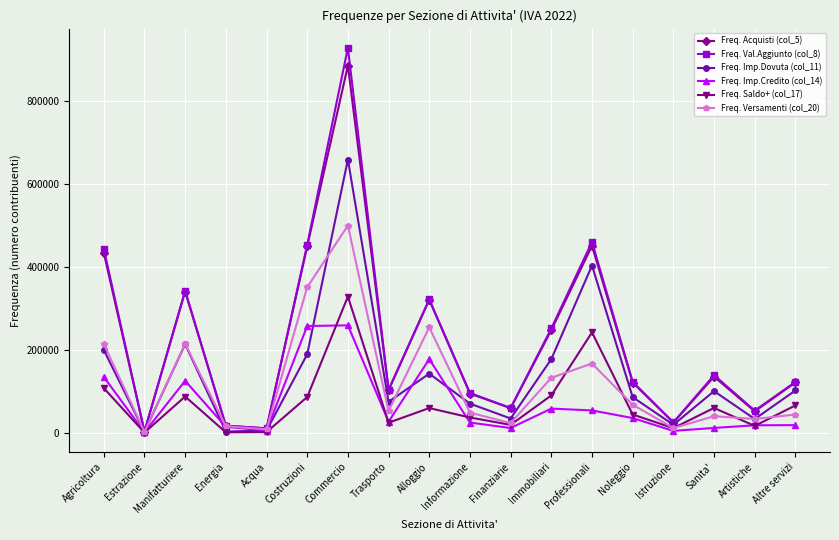

What is the difference between the maximum and minimum values in the Freq. Acquisti (col_5) series?

883517